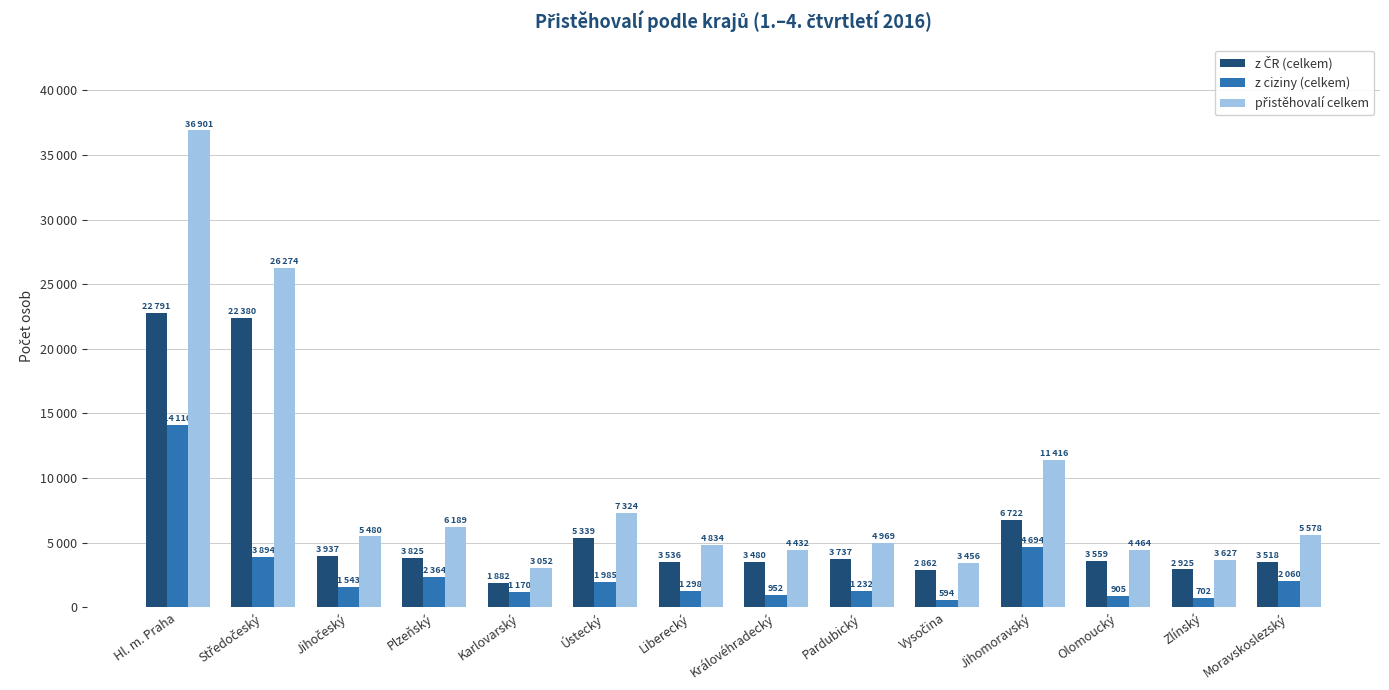

What is the sum of all přistěhovalí celkem values?

127996